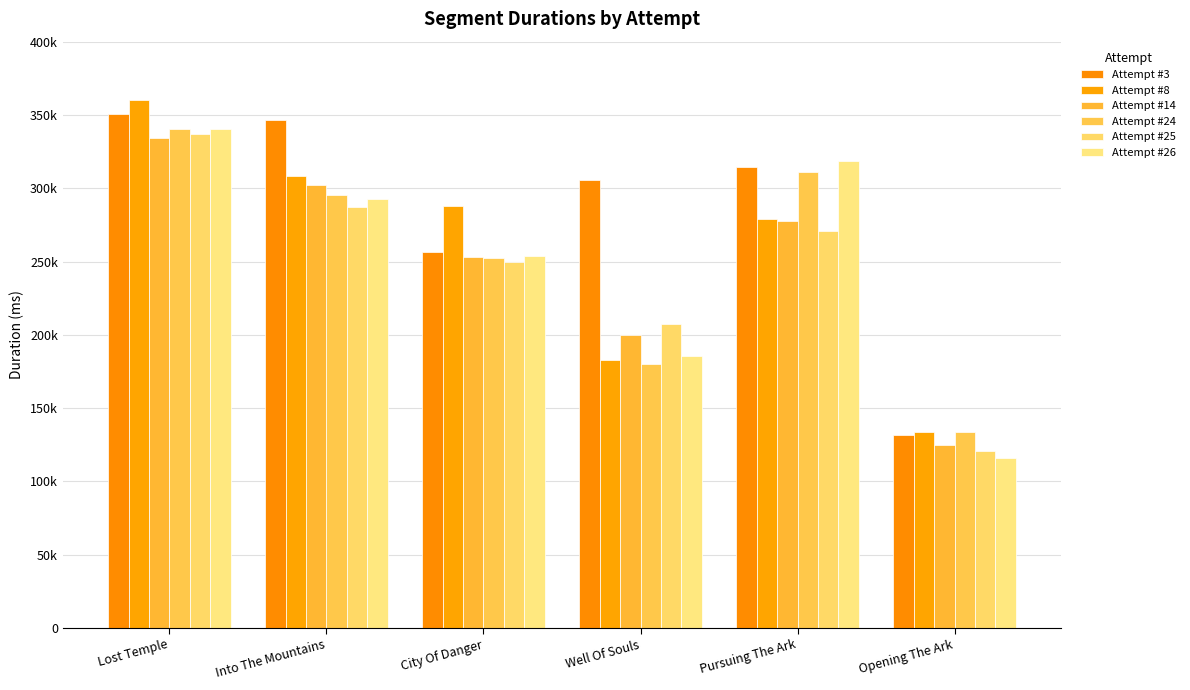

Are the bars grouped side by side (vs. stacked)?

Yes